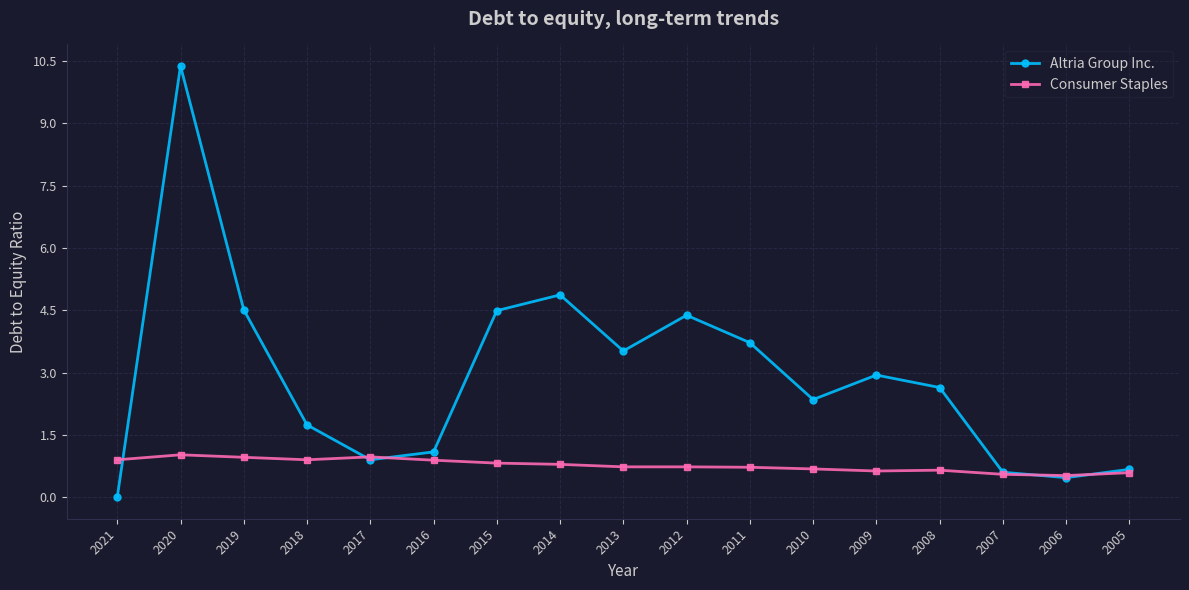

At which category does the chart reach its minimum across all series?

2021